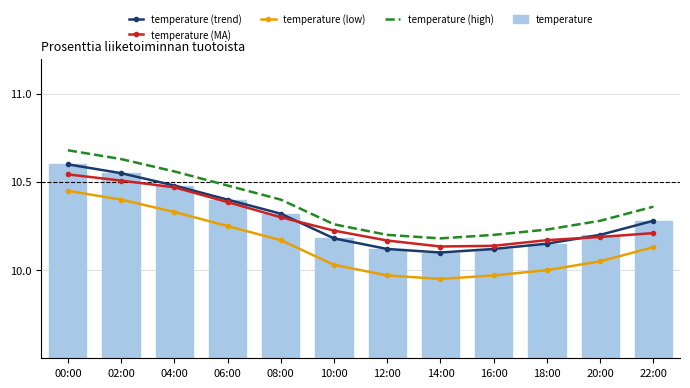

What is the total value across all series at 12:00?

50.6